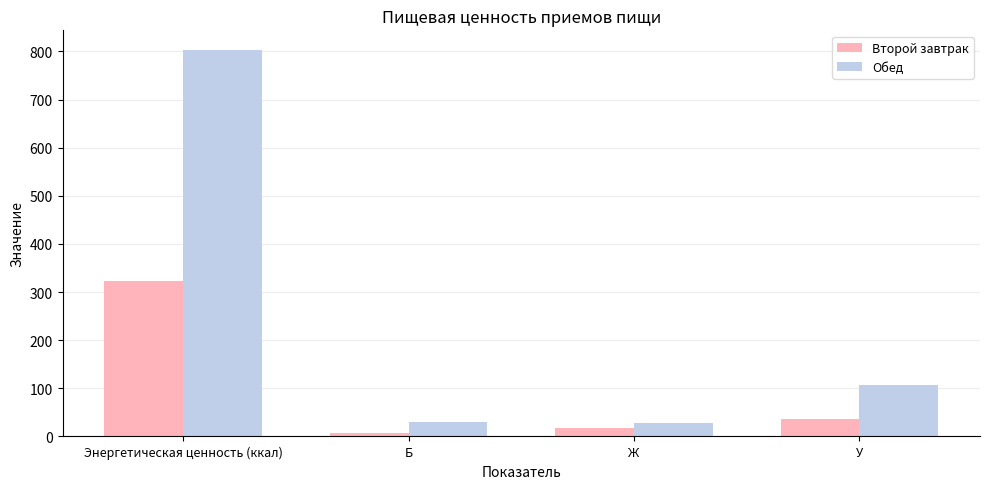

What is the label of the 3rd bar from the left?

Ж